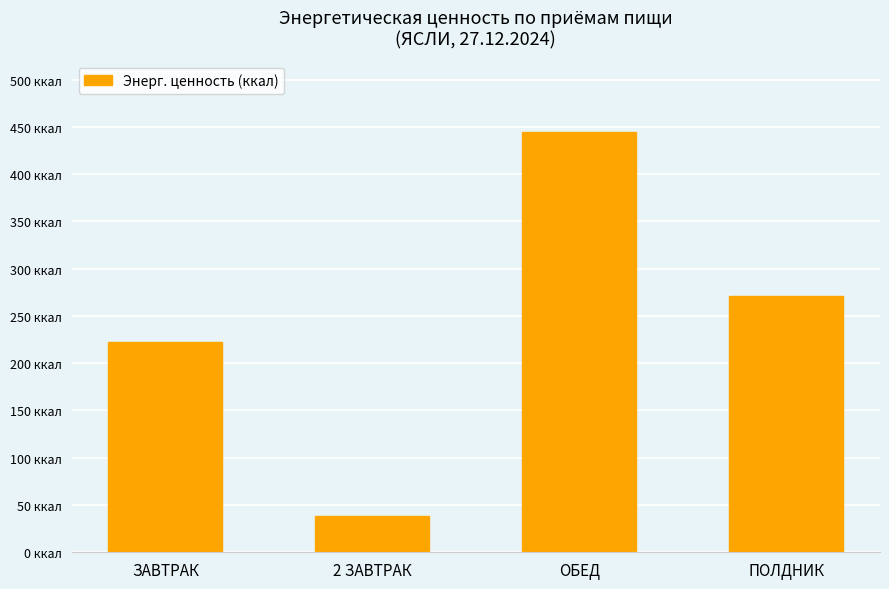

List the labels in order of value, smallest first.

2 ЗАВТРАК, ЗАВТРАК, ПОЛДНИК, ОБЕД